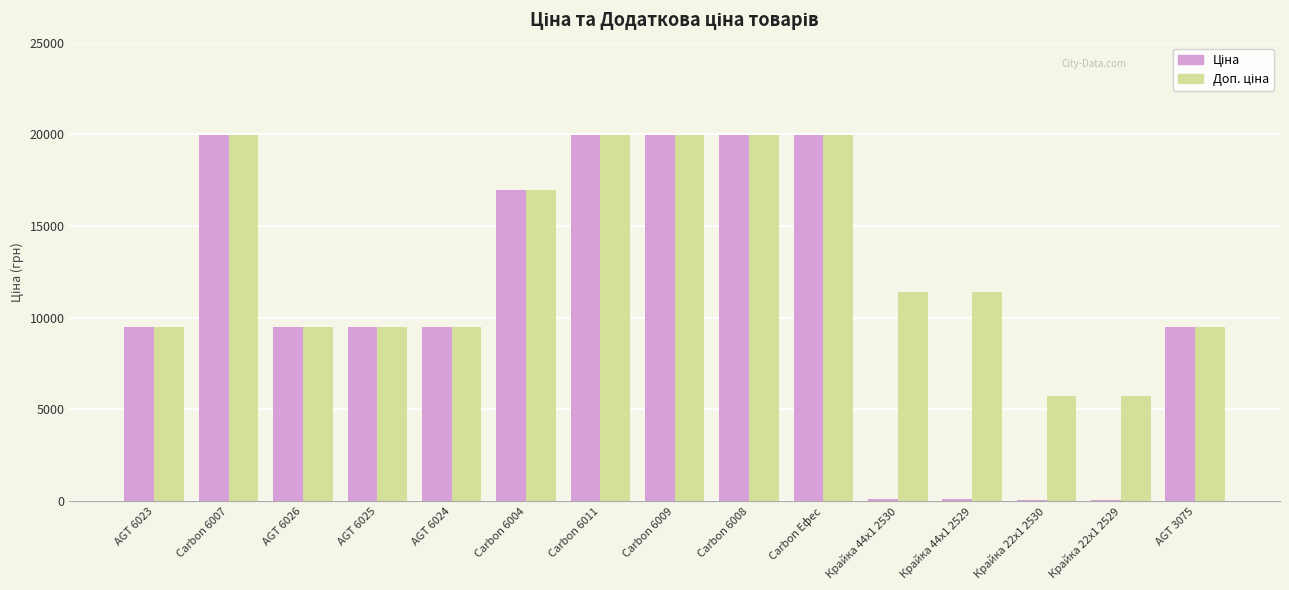

What is the total value across all series at Carbon 6008?

39928.3